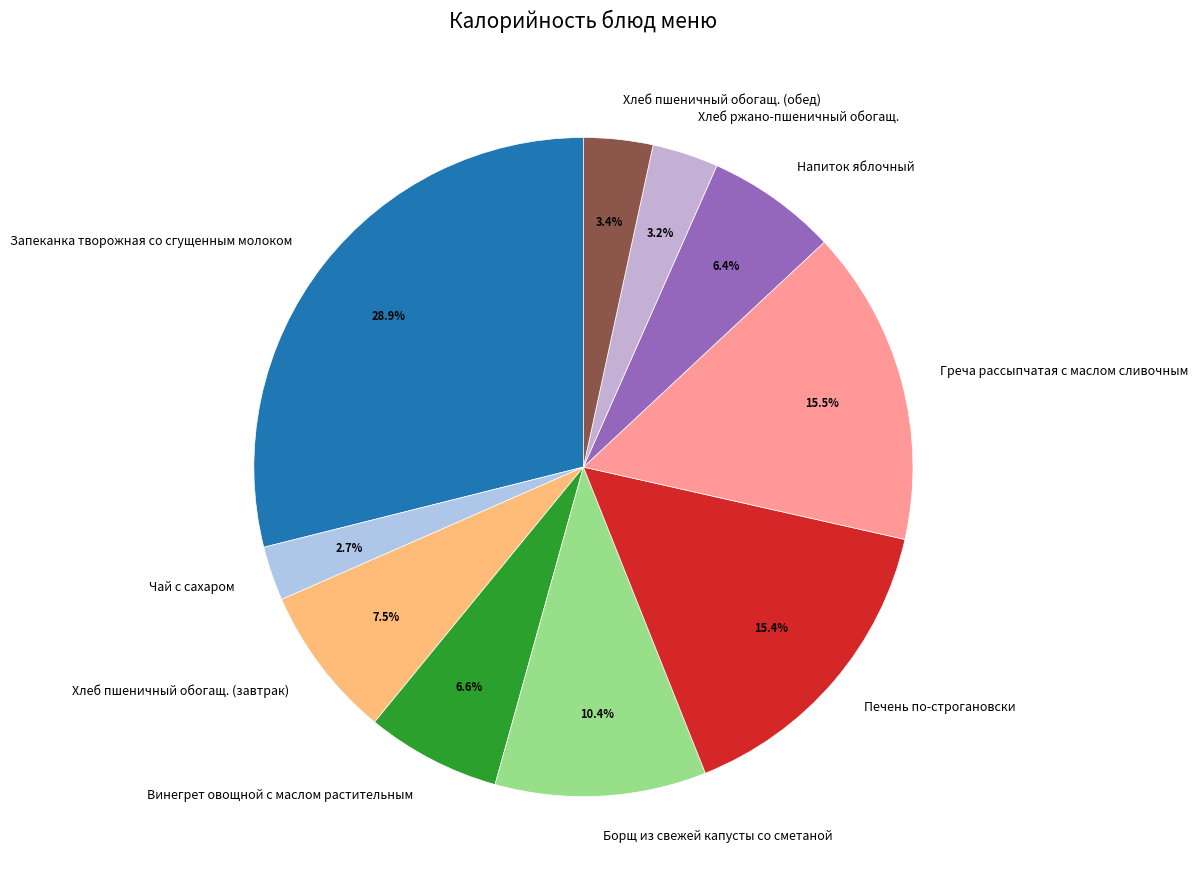

Does Хлеб пшеничный обогащ. (обед) account for over 50% of the chart?

No